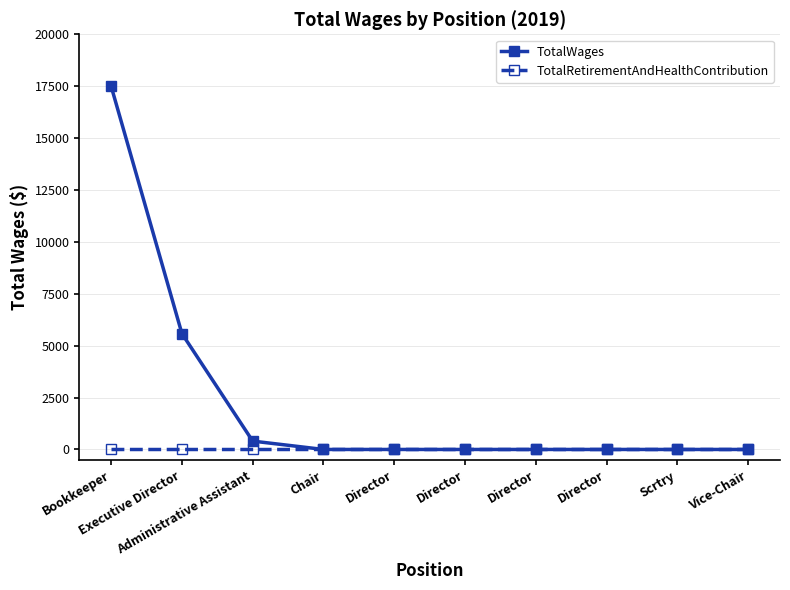

What are all the series names shown in the legend?

TotalWages, TotalRetirementAndHealthContribution